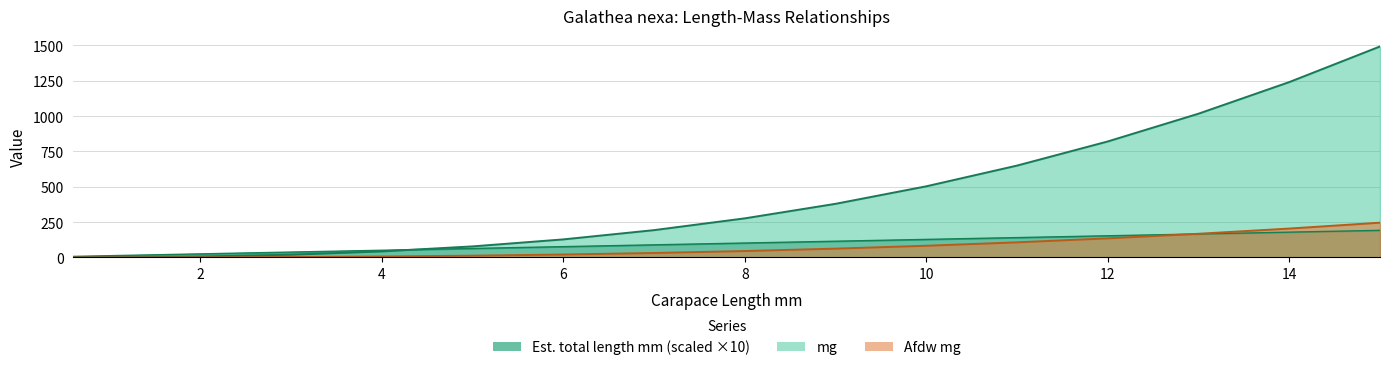

Is it true that Estimated total length mm equals 32.1 at 1.9?

False